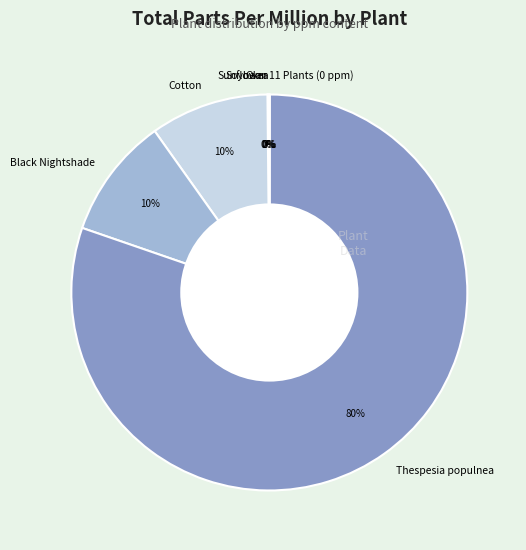

The Black Nightshade slice represents 10% of the pie. True or false?

True